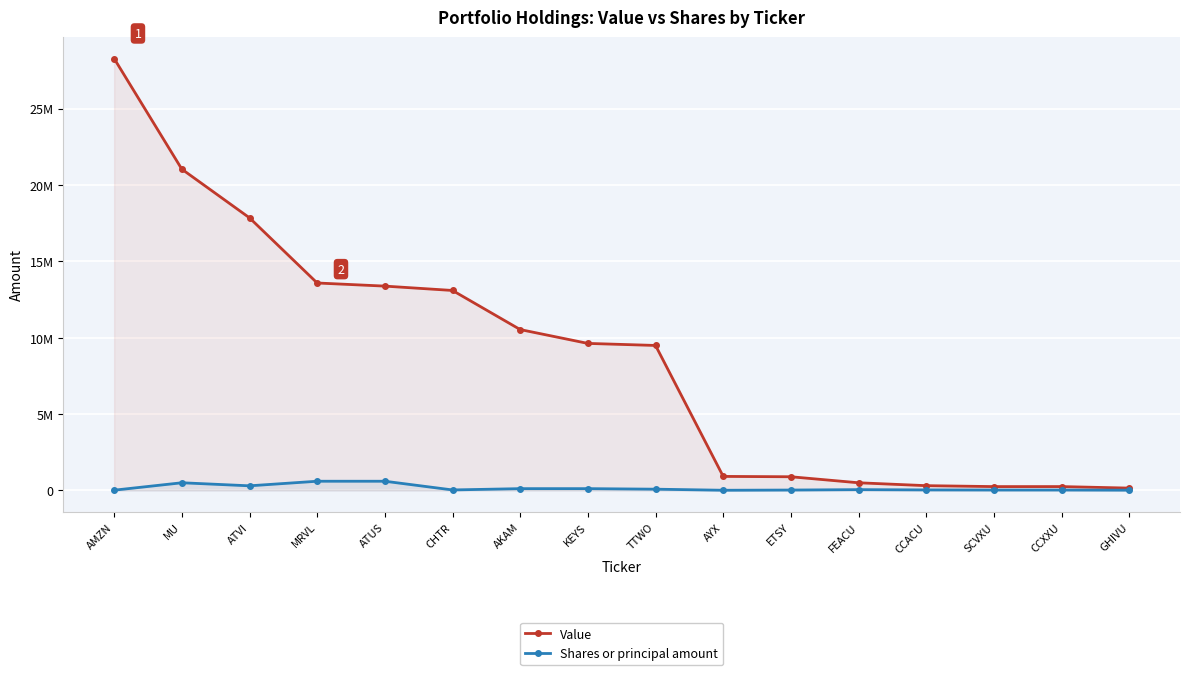

At which label does Shares or principal amount first exceed 50000?

MU